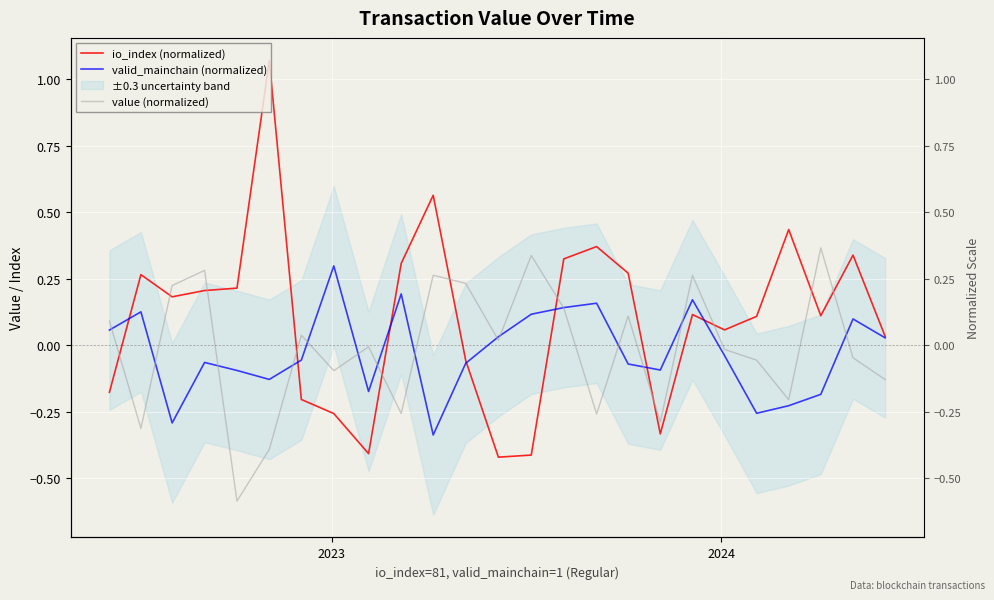

What are all the series names shown in the legend?

io_index (normalized), valid_mainchain (normalized), value (normalized)